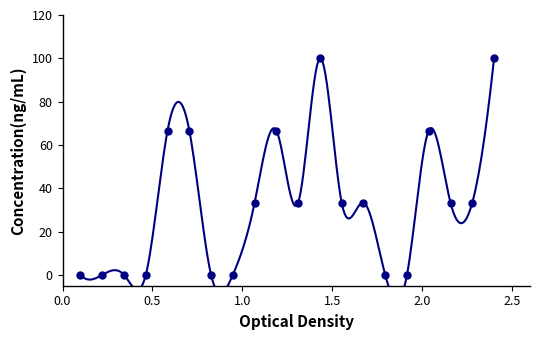

What is the difference between the values at 19 and 1?

33.3